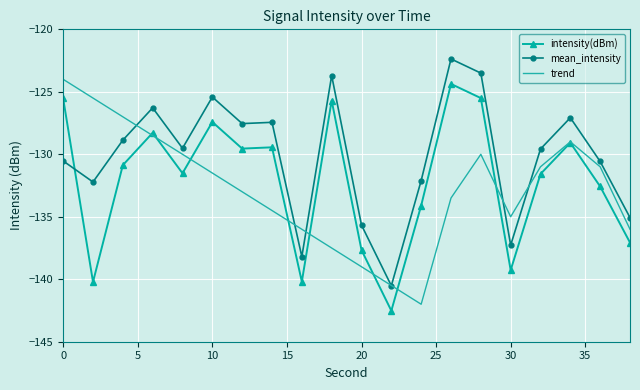

What is the minimum value shown in the chart?

-142.5